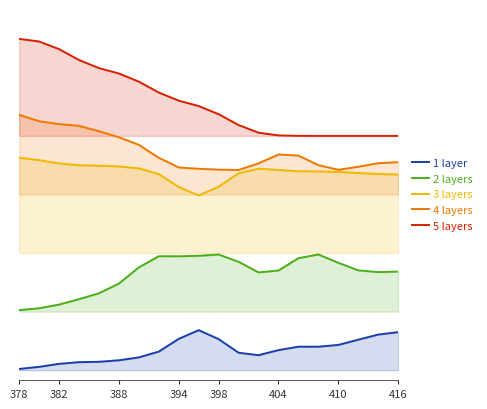

Reading left to right, list all the values displayed in this chart.

1 layer: 0.0	0.0	0.1	0.1	0.1	0.1	0.1	0.2	0.3	0.4	0.3	0.2	0.2	0.2	0.2	0.2	0.3	0.3	0.4	0.4
2 layers: 0.6	0.6	0.7	0.7	0.8	0.9	1.1	1.2	1.2	1.2	1.2	1.1	1.0	1.0	1.1	1.2	1.1	1.0	1.0	1.0
3 layers: 2.2	2.2	2.1	2.1	2.1	2.1	2.1	2.0	1.9	1.8	1.9	2.0	2.1	2.1	2.0	2.0	2.0	2.0	2.0	2.0
4 layers: 2.6	2.6	2.5	2.5	2.4	2.4	2.3	2.2	2.1	2.1	2.1	2.1	2.1	2.2	2.2	2.1	2.1	2.1	2.1	2.1
5 layers: 3.4	3.4	3.3	3.2	3.1	3.0	3.0	2.8	2.8	2.7	2.6	2.5	2.4	2.4	2.4	2.4	2.4	2.4	2.4	2.4